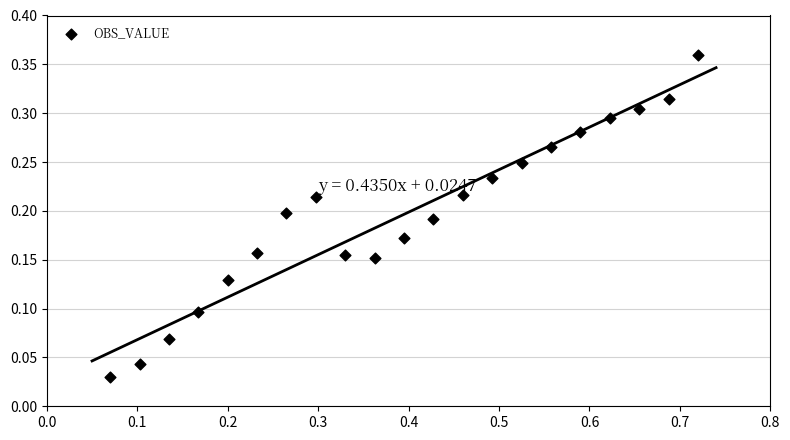

What is the range of X values (max minus min)?

0.6